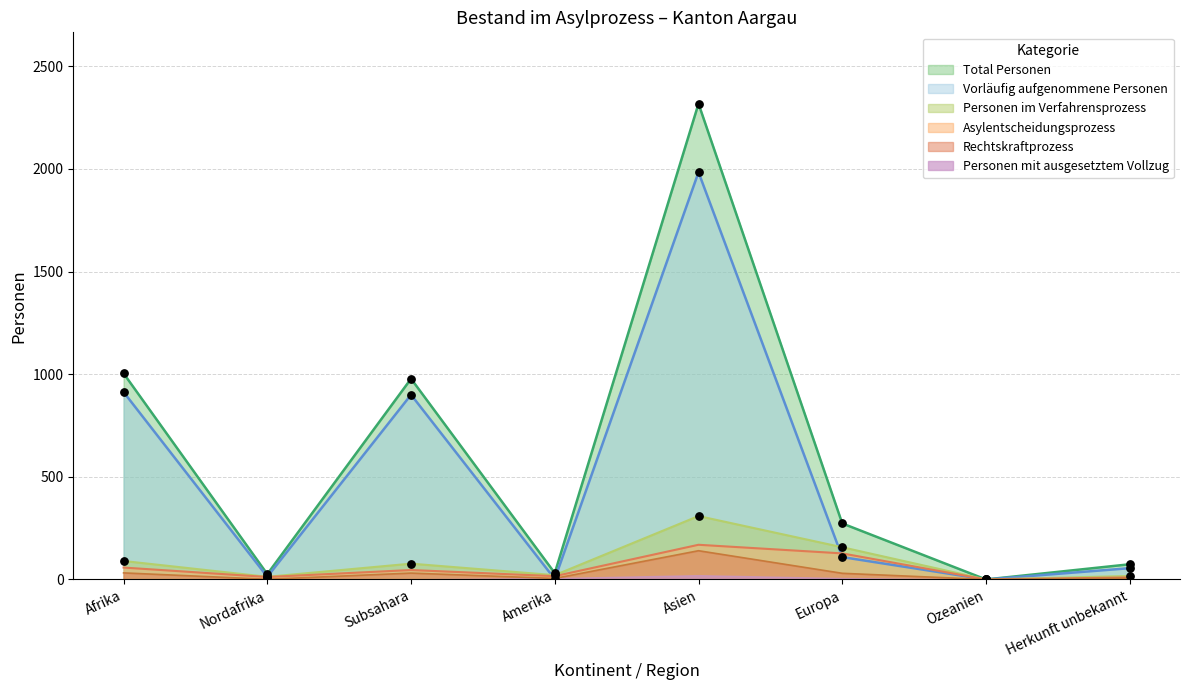

The value of Asylentscheidungsprozess at Afrika is 58. True or false?

True